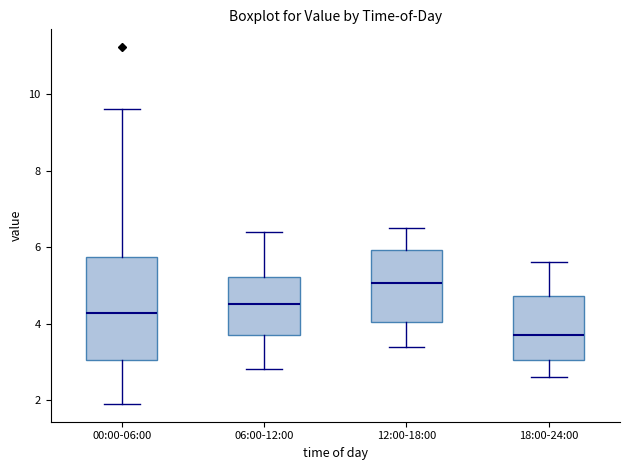

Comparing the boxes themselves (not the whiskers), which one is the tallest?

00:00-06:00